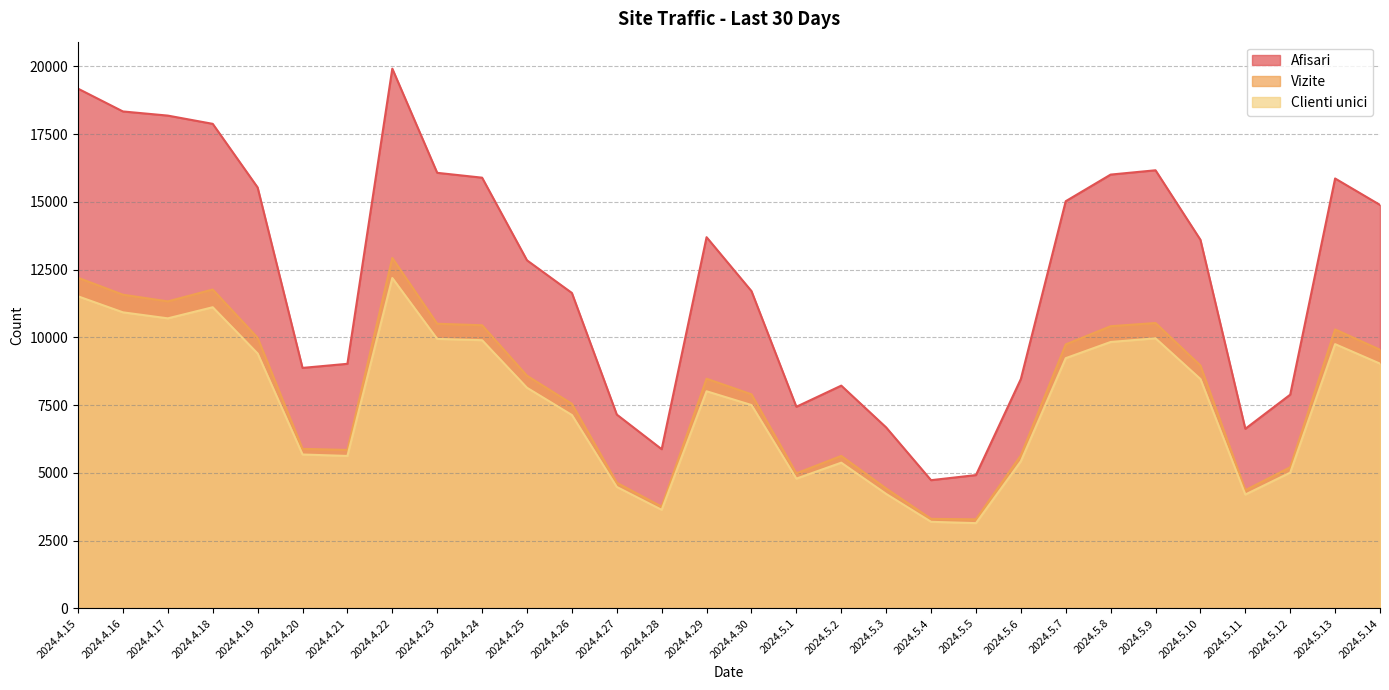

Reading left to right, what are all the values shown in this chart?

Afisari: 2024.4.15=19174	2024.4.16=18333	2024.4.17=18180	2024.4.18=17876	2024.4.19=15530	2024.4.20=8872	2024.4.21=9023	2024.4.22=19912	2024.4.23=16069	2024.4.24=15890	2024.4.25=12841	2024.4.26=11637	2024.4.27=7151	2024.4.28=5873	2024.4.29=13694	2024.4.30=11706	2024.5.1=7438	2024.5.2=8218	2024.5.3=6676	2024.5.4=4730	2024.5.5=4918	2024.5.6=8460	2024.5.7=15022	2024.5.8=16004	2024.5.9=16163	2024.5.10=13599	2024.5.11=6626	2024.5.12=7885	2024.5.13=15860	2024.5.14=14885
Vizite: 2024.4.15=12198	2024.4.16=11573	2024.4.17=11326	2024.4.18=11764	2024.4.19=9983	2024.4.20=5885	2024.4.21=5845	2024.4.22=12928	2024.4.23=10501	2024.4.24=10445	2024.4.25=8584	2024.4.26=7547	2024.4.27=4635	2024.4.28=3753	2024.4.29=8473	2024.4.30=7898	2024.5.1=4982	2024.5.2=5625	2024.5.3=4424	2024.5.4=3303	2024.5.5=3285	2024.5.6=5644	2024.5.7=9739	2024.5.8=10410	2024.5.9=10528	2024.5.10=8960	2024.5.11=4360	2024.5.12=5206	2024.5.13=10291	2024.5.14=9543
Clienti unici: 2024.4.15=11513	2024.4.16=10922	2024.4.17=10700	2024.4.18=11110	2024.4.19=9404	2024.4.20=5677	2024.4.21=5624	2024.4.22=12188	2024.4.23=9942	2024.4.24=9894	2024.4.25=8139	2024.4.26=7134	2024.4.27=4480	2024.4.28=3636	2024.4.29=8010	2024.4.30=7502	2024.5.1=4787	2024.5.2=5375	2024.5.3=4223	2024.5.4=3194	2024.5.5=3145	2024.5.6=5427	2024.5.7=9231	2024.5.8=9828	2024.5.9=9964	2024.5.10=8462	2024.5.11=4200	2024.5.12=5009	2024.5.13=9749	2024.5.14=9030